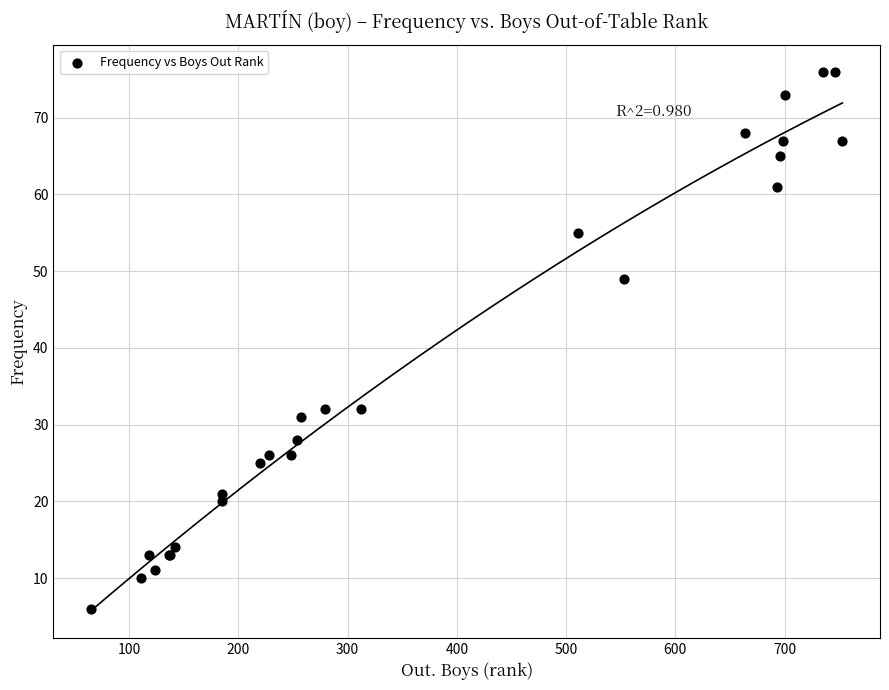

What Y value in the scatter plot is closest to 41?

49